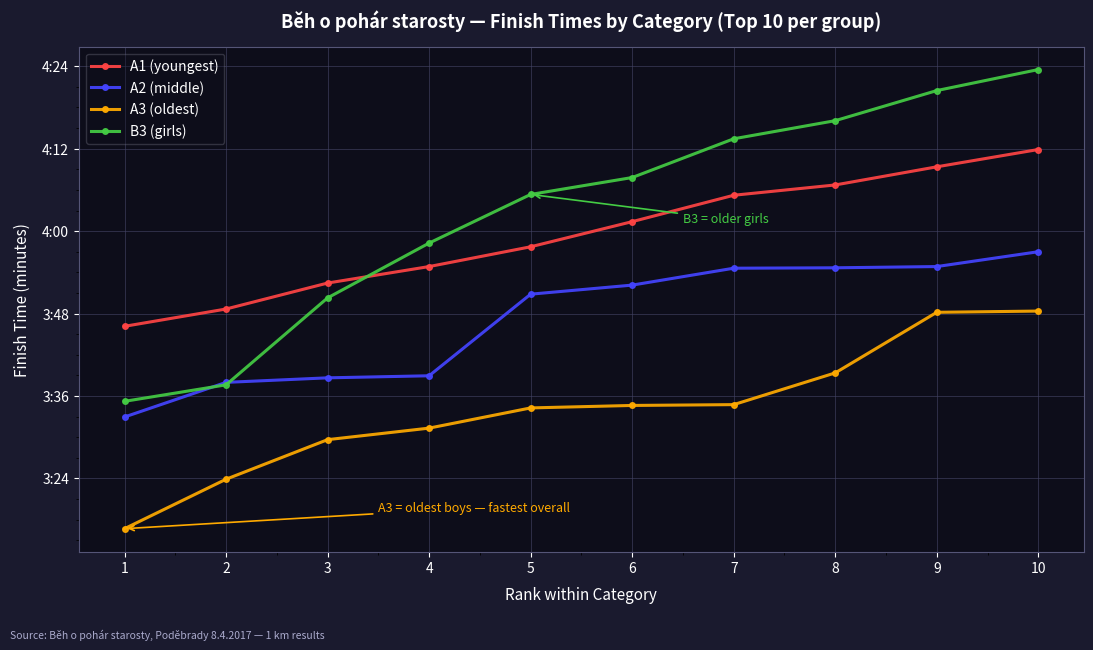

Does the chart have visible grid lines?

Yes